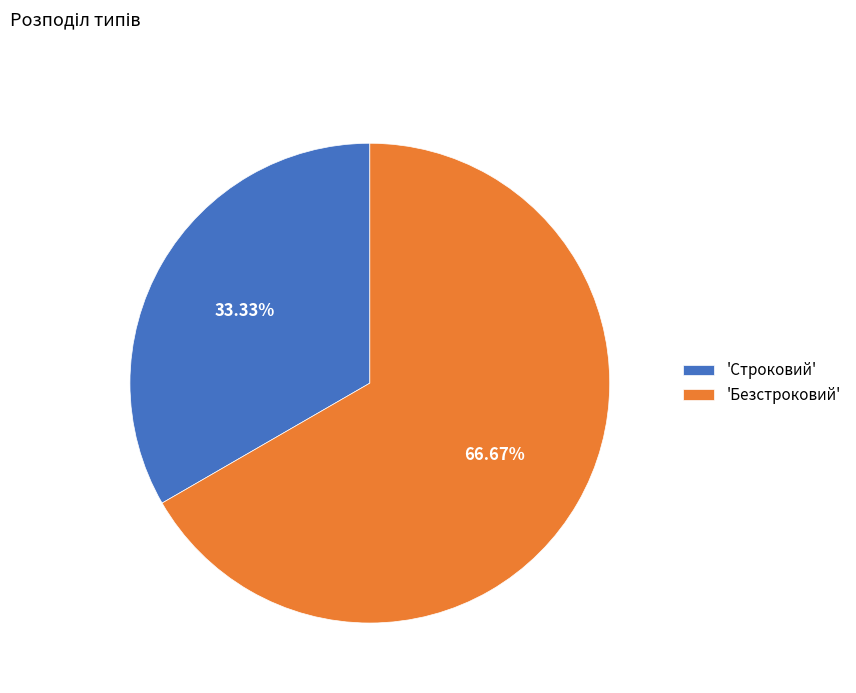

Rank the categories by value from lowest to highest.

'Строковий', 'Безстроковий'